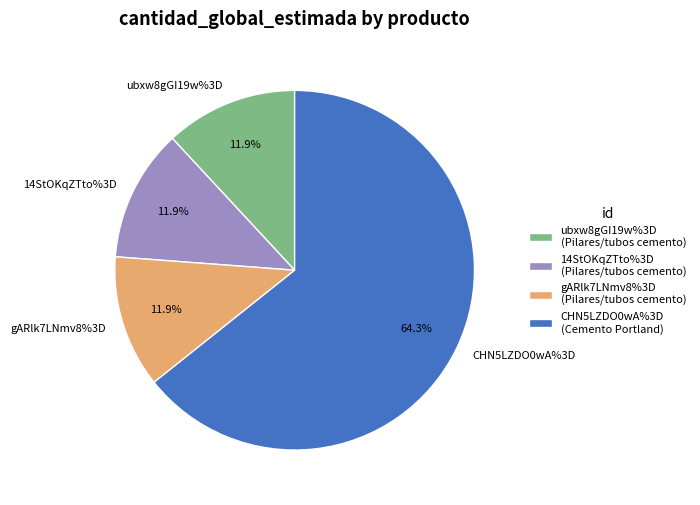

What percentage is the Pilares, postes y tubos (ubxw8gGI19w) slice, to the nearest percent?

12%